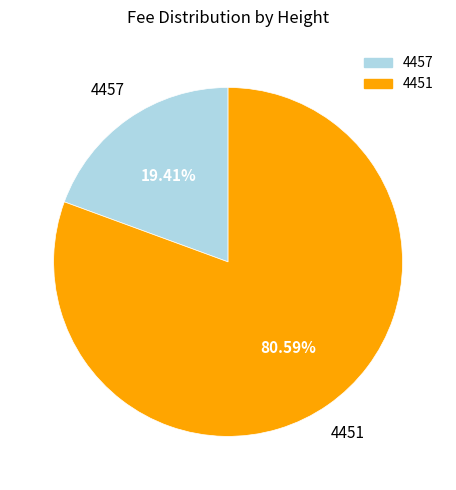

To the nearest percent, what is the difference between the largest and smallest slice percentages?

61%